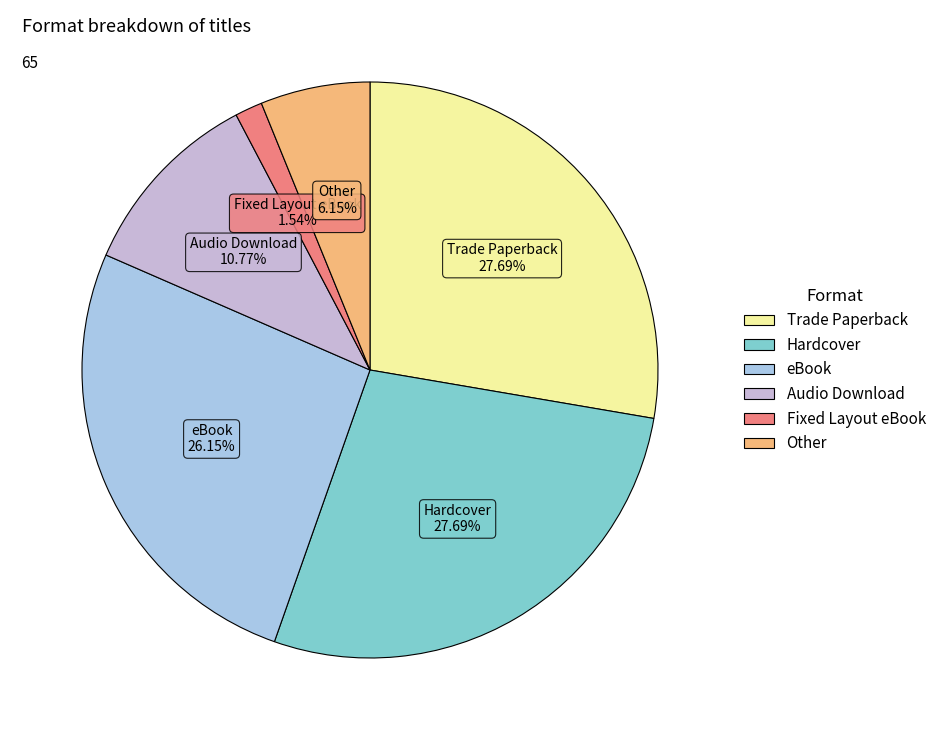

How many segments does this pie chart have?

6